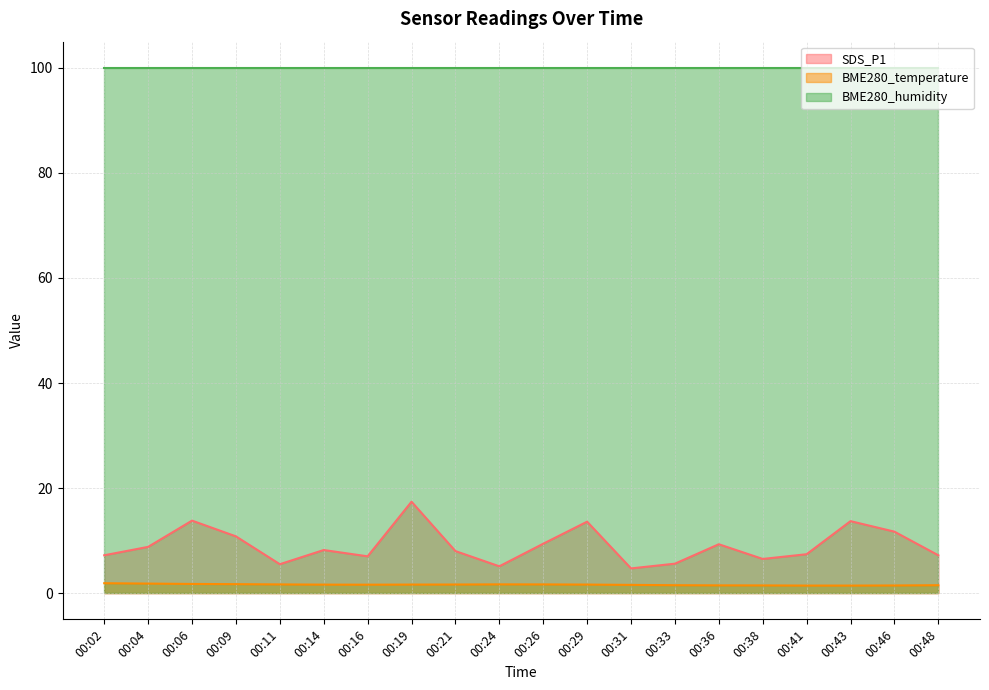

How many interior local valleys does the SDS_P1 series have?

5